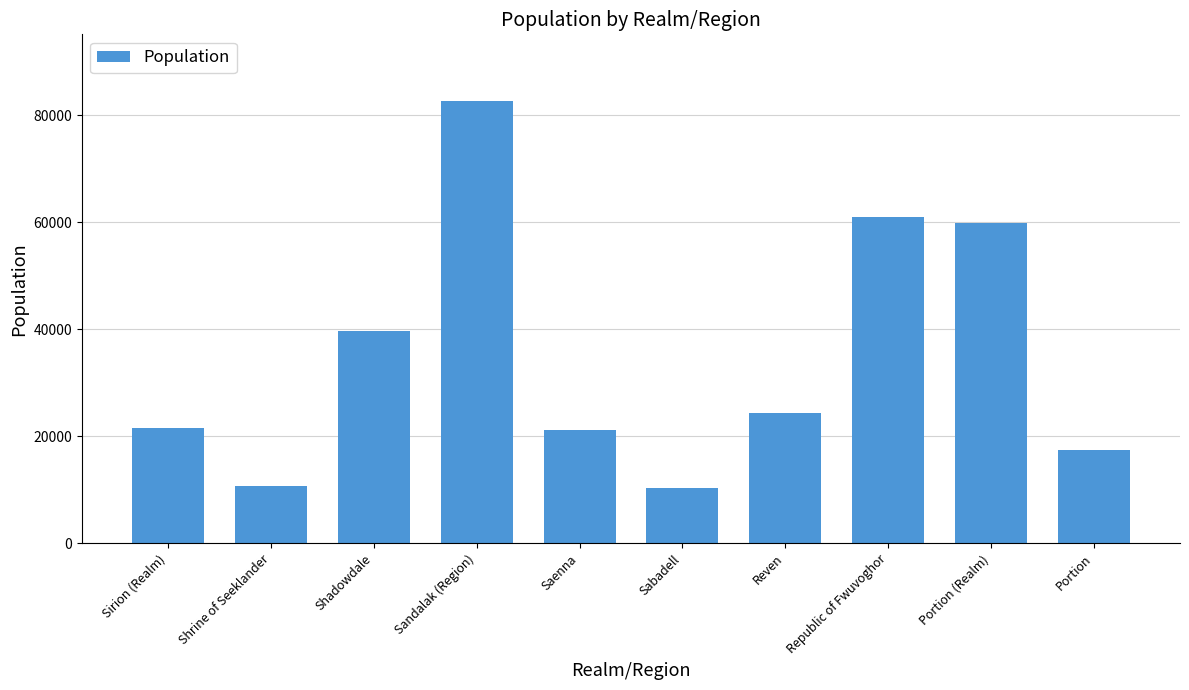

What is the maximum value shown in the chart?

82754